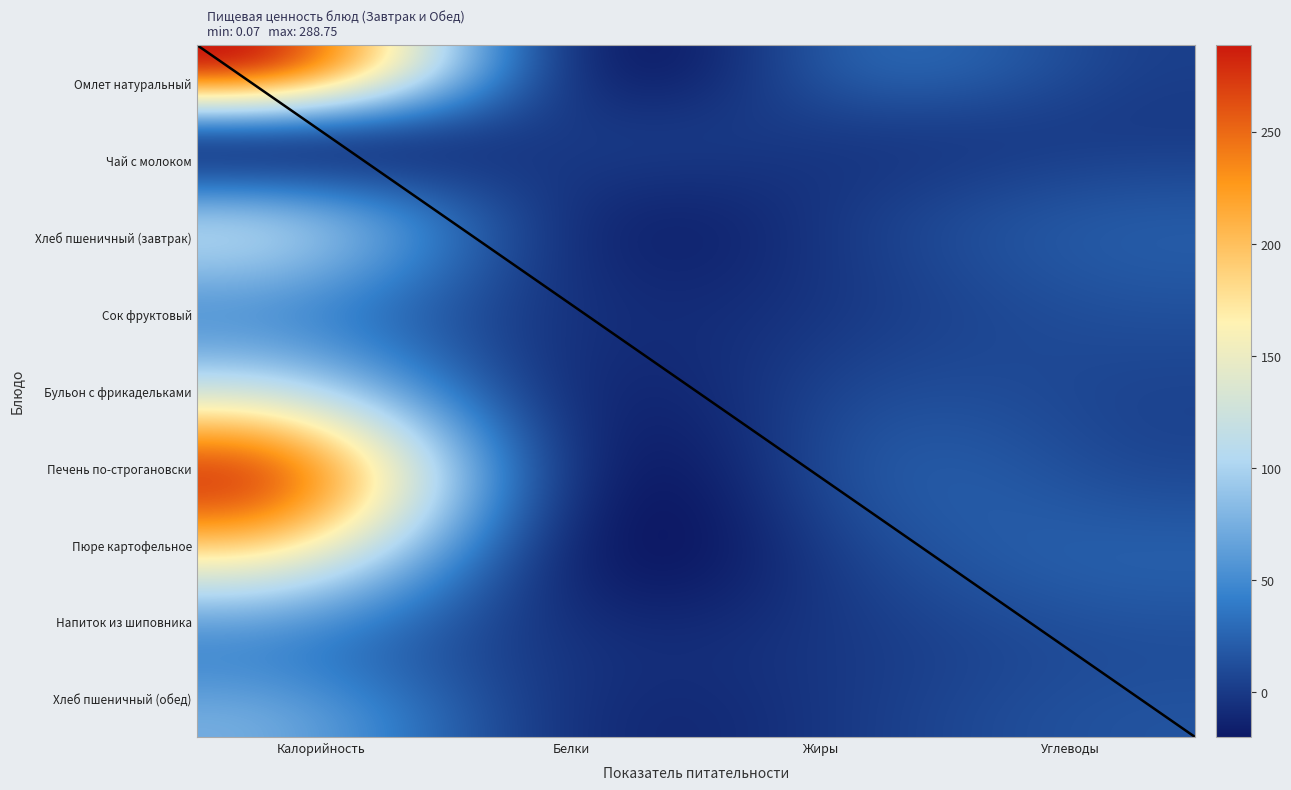

Reading left to right, transcribe all the data shown in this chart.

Омлет натуральный: 288.8	18.3	21.4	3.3
Чай с молоком: 26.7	1.4	1.4	2.1
Хлеб пшеничный (завтрак): 87.5	2.7	0.4	18.4
Сок фруктовый: 62.8	0.9	0.2	14.2
Бульон с фрикадельками: 129.8	4.8	7.5	6.3
Печень по-строгановски: 261.9	16.9	12.7	10.2
Пюре картофельное: 161.9	3.3	4.8	21.4
Напиток из шиповника: 54.0	0.2	0.1	13.1
Хлеб пшеничный (обед): 72.9	2.2	0.3	15.3